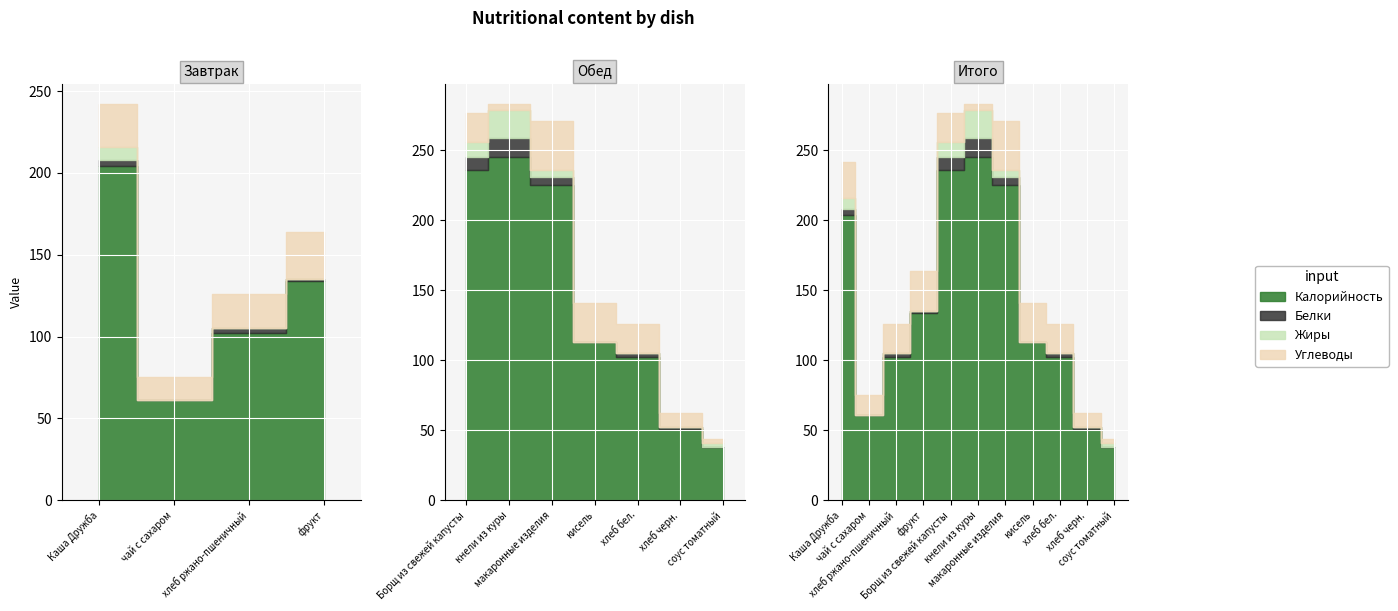

What is the greatest value displayed?

245